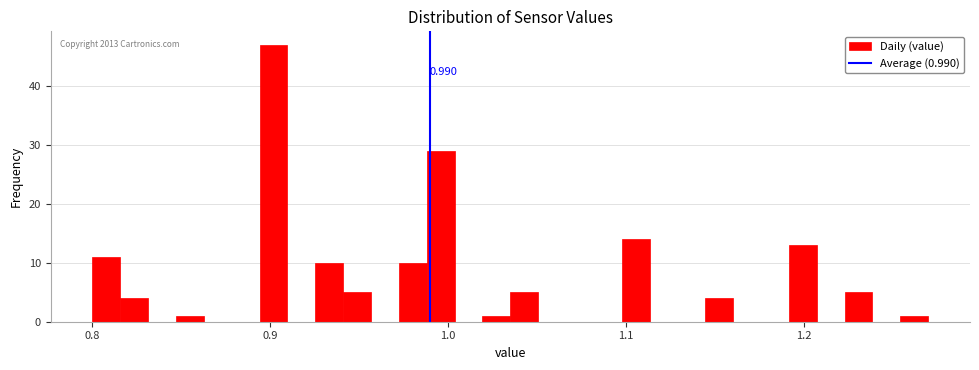

Read against the x-axis, roughly where is the centre of the tallest bar?

0.90